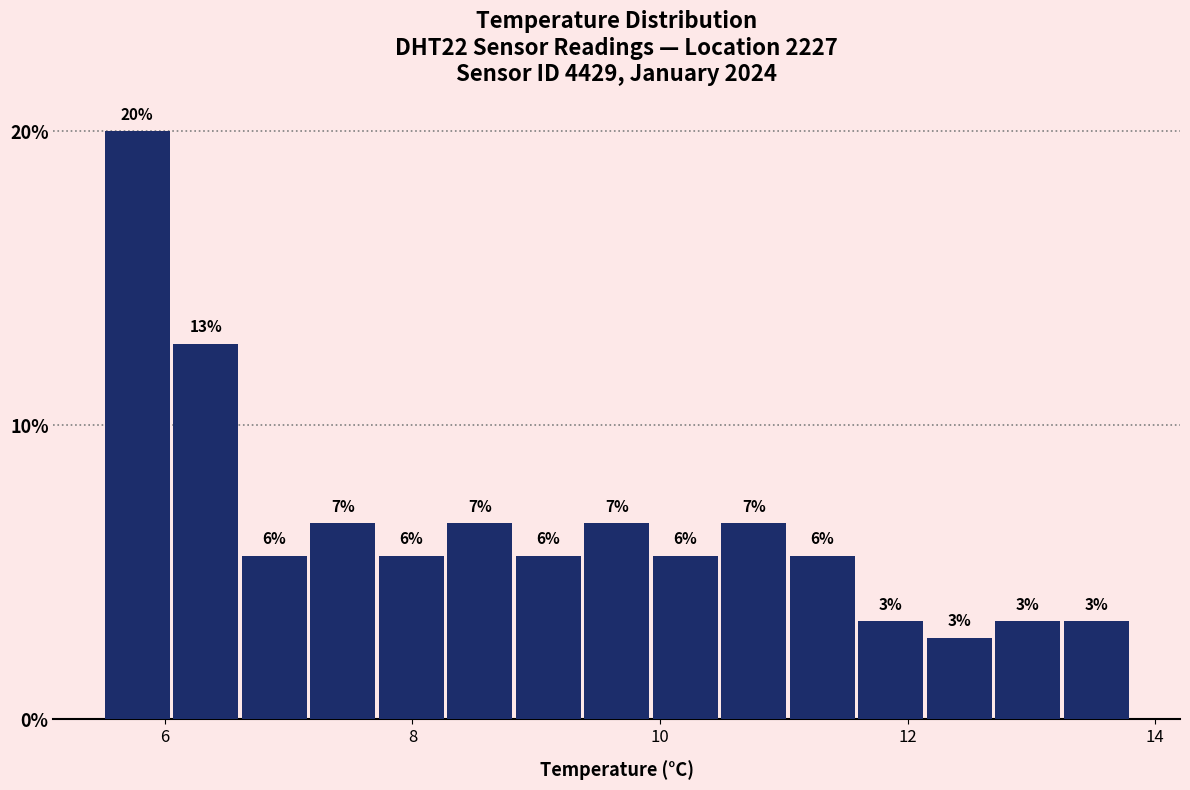

Read against the x-axis, roughly where is the centre of the tallest bar?

5.8